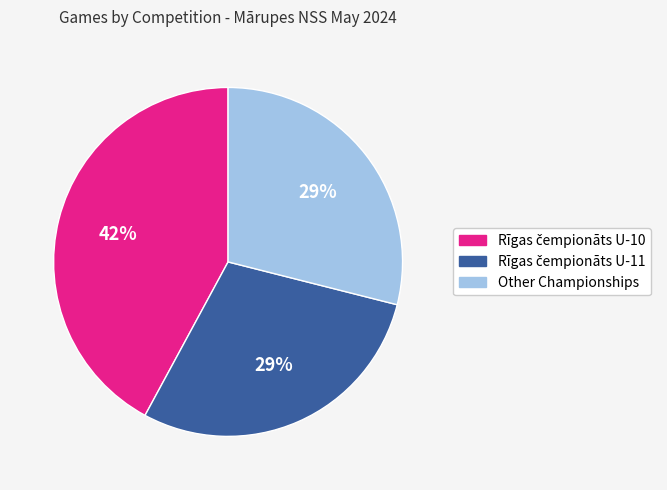

The Other slice represents 29% of the pie. True or false?

True